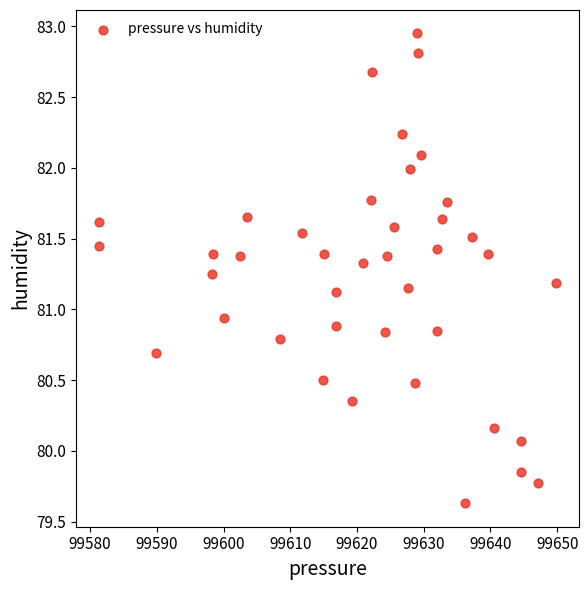

What is the range of Y values (max minus min)?

3.3